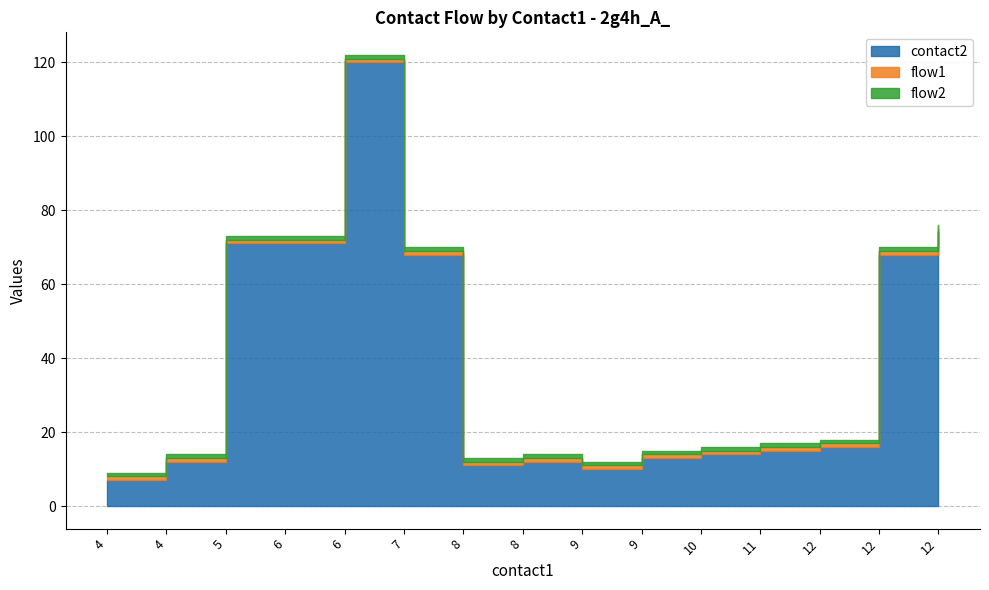

What is the highest value of the flow1 series?

1